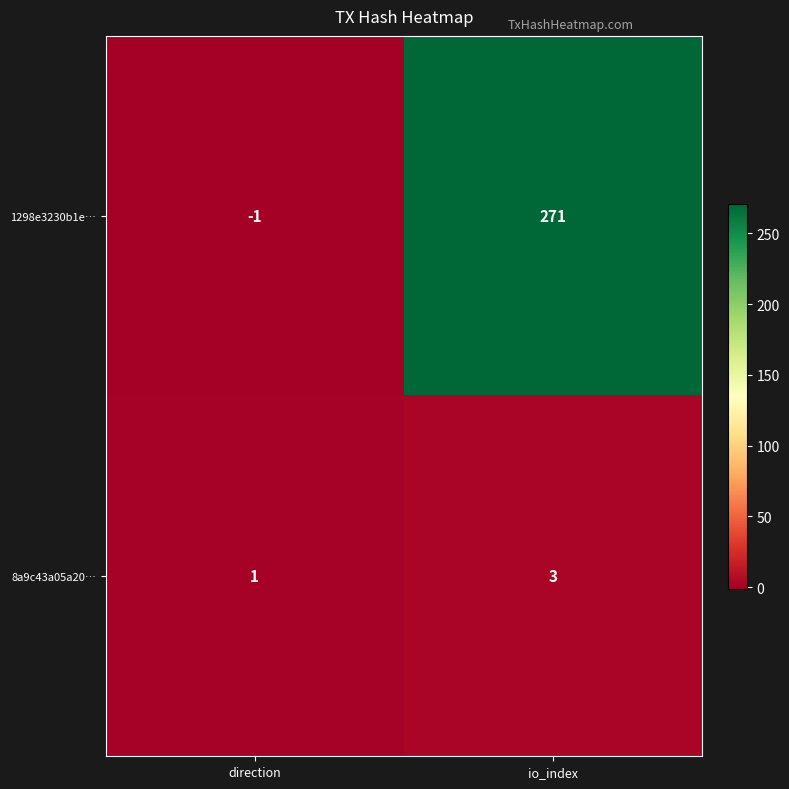

Reading left to right, transcribe all the data shown in this chart.

1298e3230b1e…: direction=-1	io_index=271
8a9c43a05a20…: direction=1	io_index=3